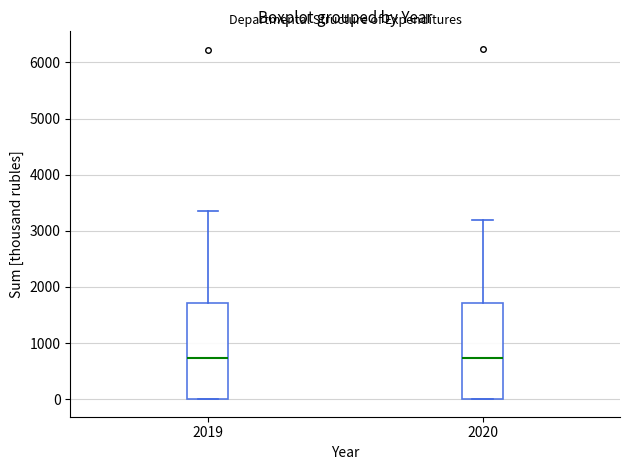

Reading left to right, transcribe this box plot: for each box, give where its median line is, the range the box spans, and where its two whiskers end, as read against the y-axis. The values are not printed on the chart, so give them approximately, as read against the axis.

2019: median 700, box 0 to 1700, whiskers 0 to 3300
2020: median 700, box 0 to 1700, whiskers 0 to 3200